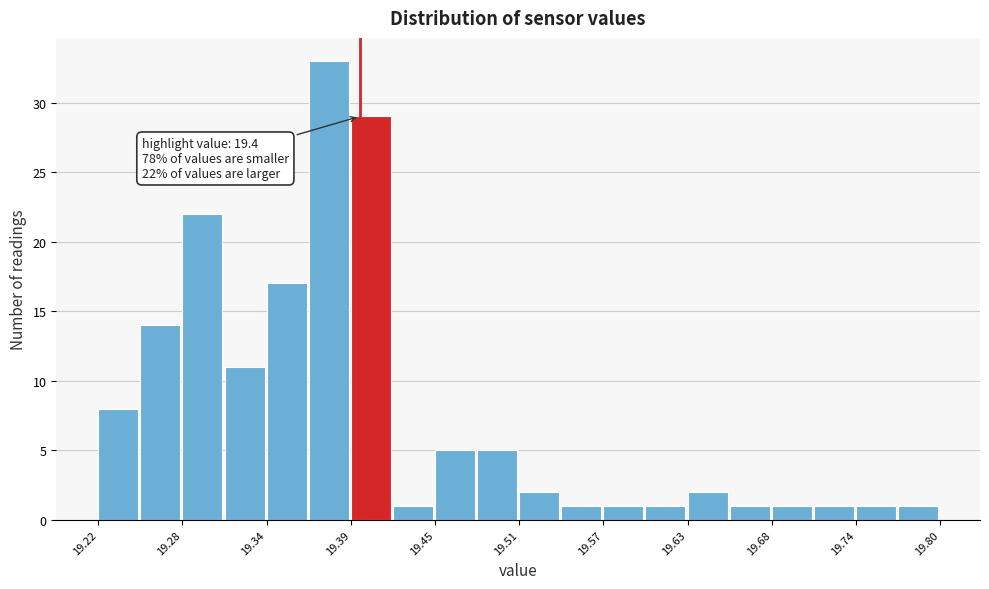

Around what value on the x-axis is the tallest bar? Give the approximate position of its centre, as read against the axis.

19.38